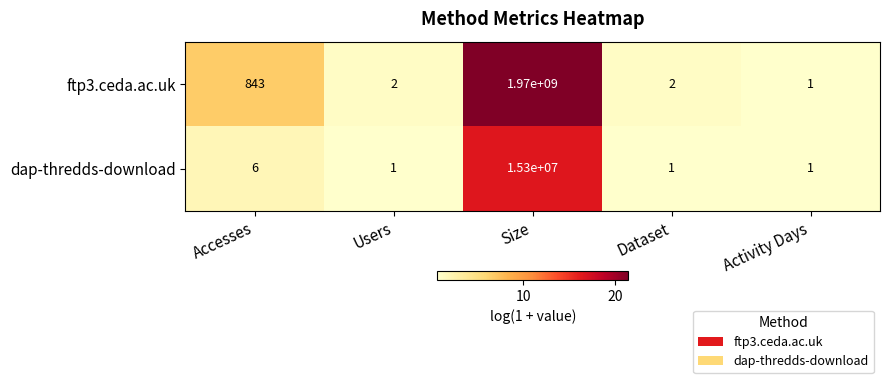

What is the difference between the highest and lowest values at Users?

1